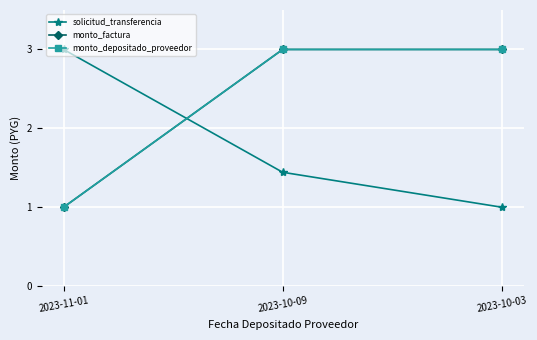

Where is monto_factura nearest to the value 2?

2023-11-01